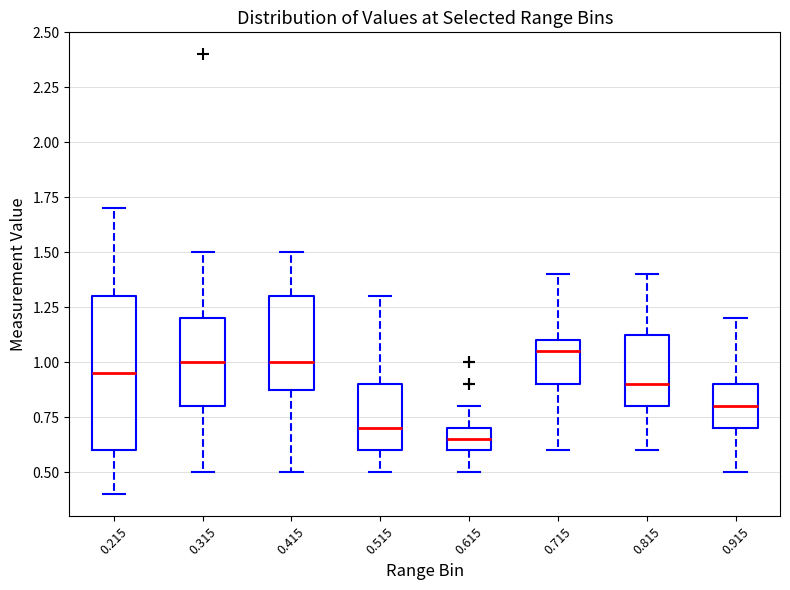

Which box has the lowest median line?

0.615